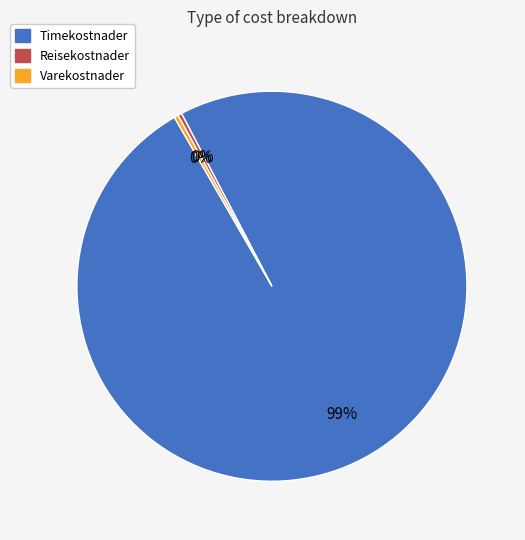

To the nearest percent, what is the average slice percentage?

33%